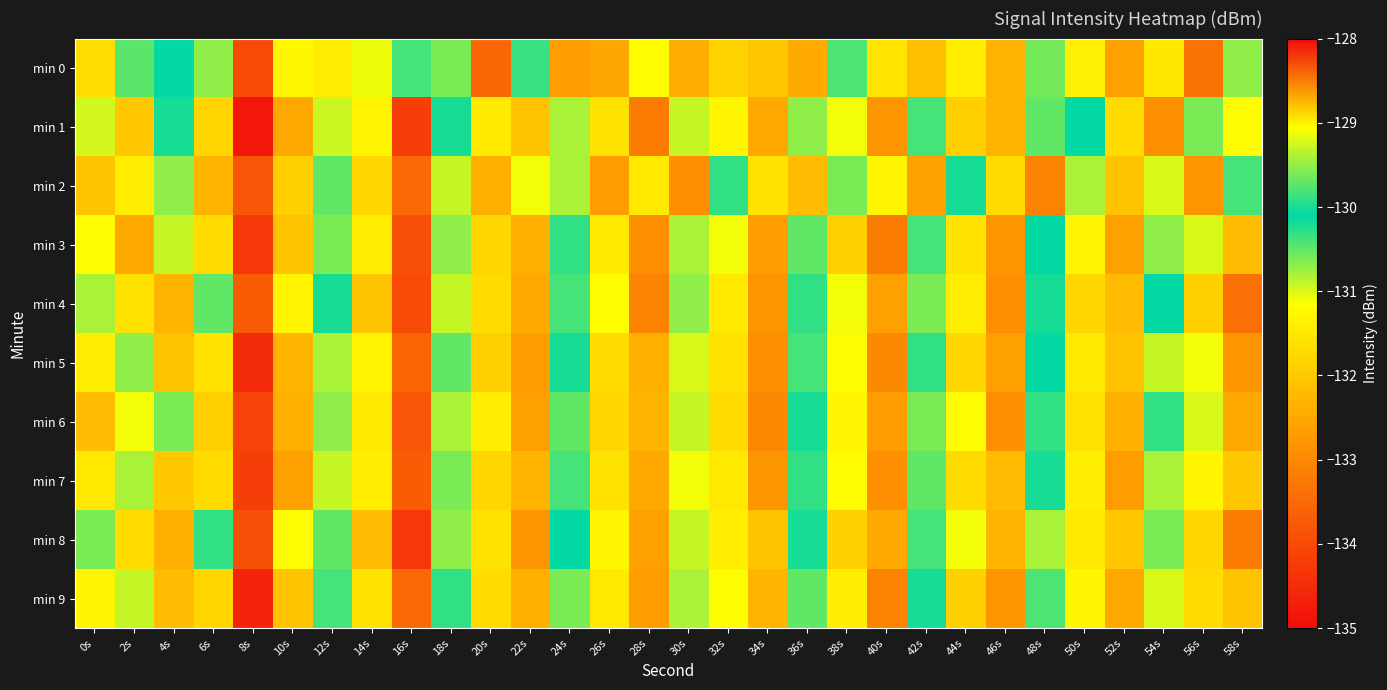

What is the greatest value displayed?

-129.0